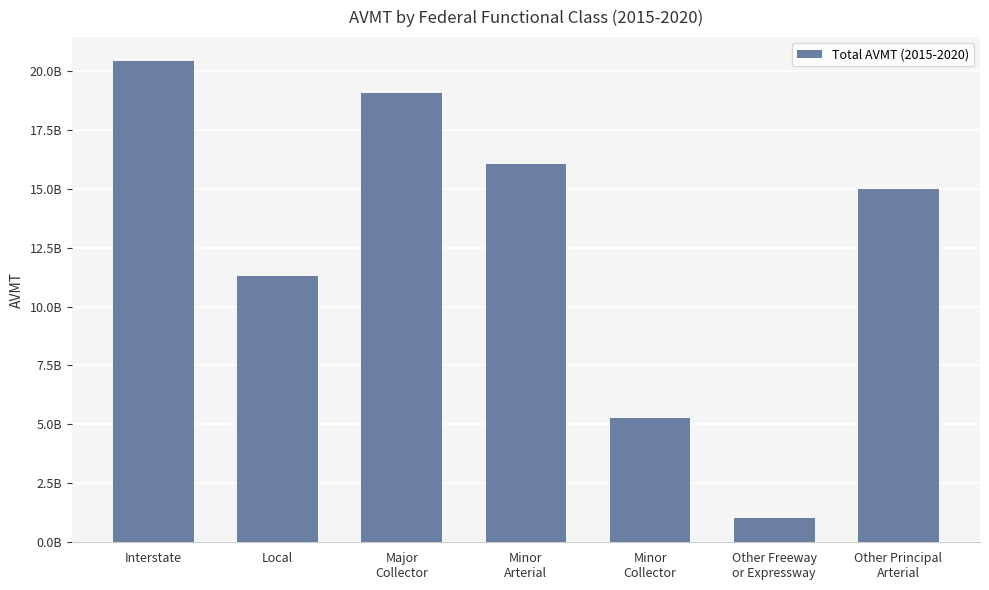

What is the value of the 7th bar from the left?

15002171012.0